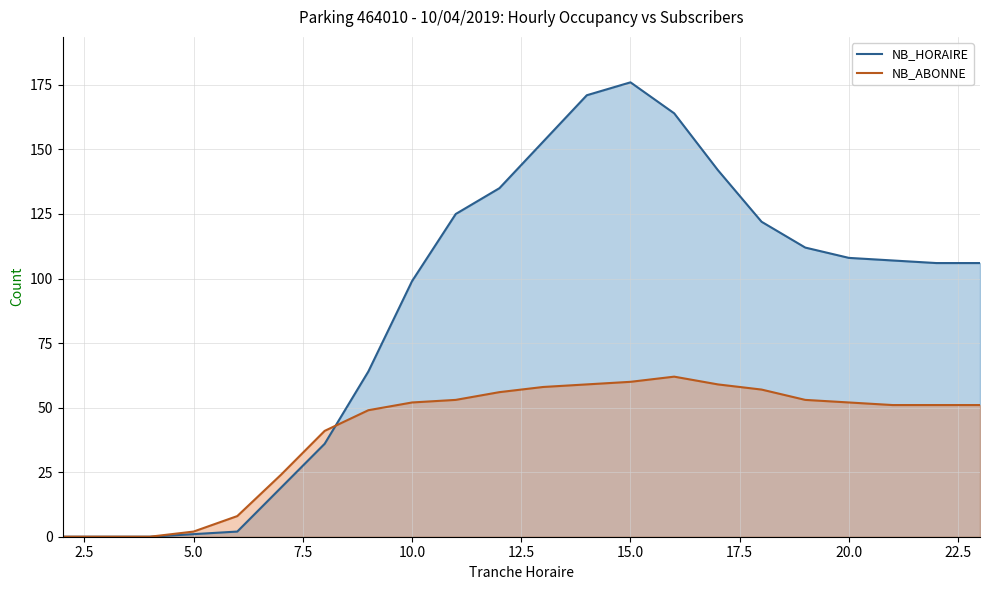

The NB_HORAIRE series shows 99 at 10.0. True or false?

True